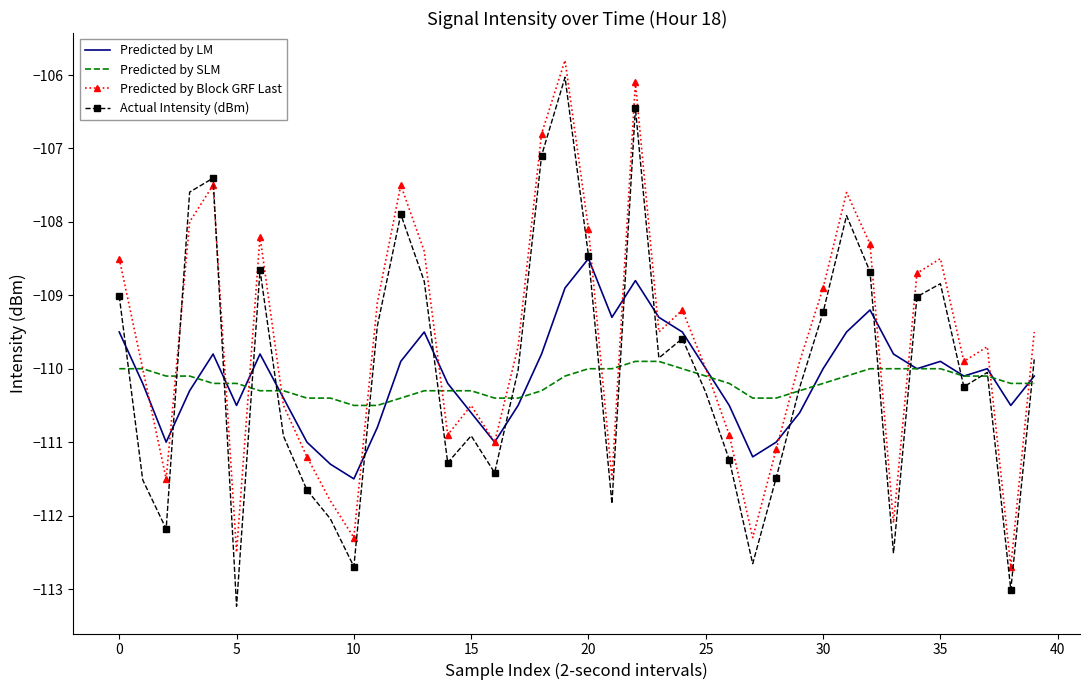

Which series has the largest total across all categories?

Predicted by Block GRF Last